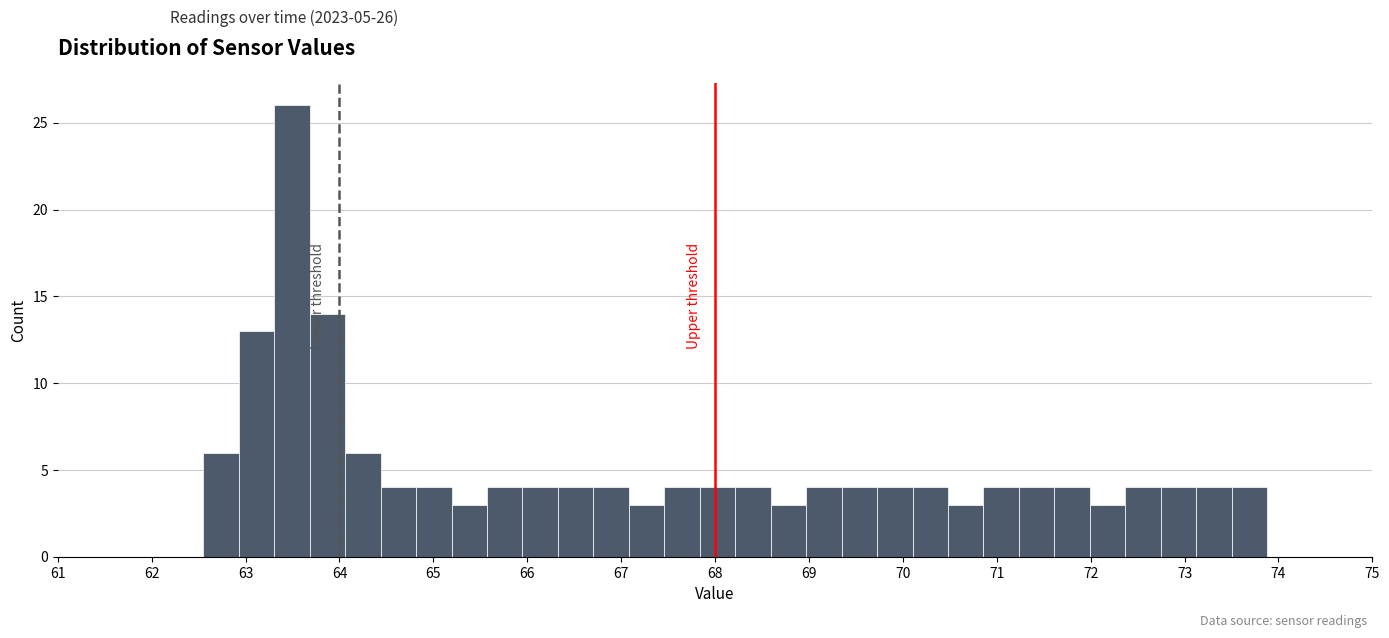

Around what value on the x-axis is the tallest bar? Give the approximate position of its centre, as read against the axis.

63.5